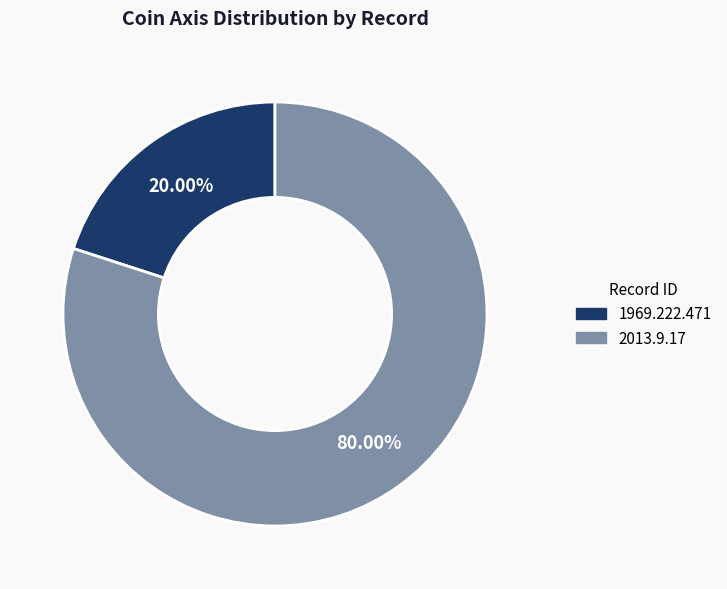

Rank the categories by value from lowest to highest.

1969.222.471, 2013.9.17